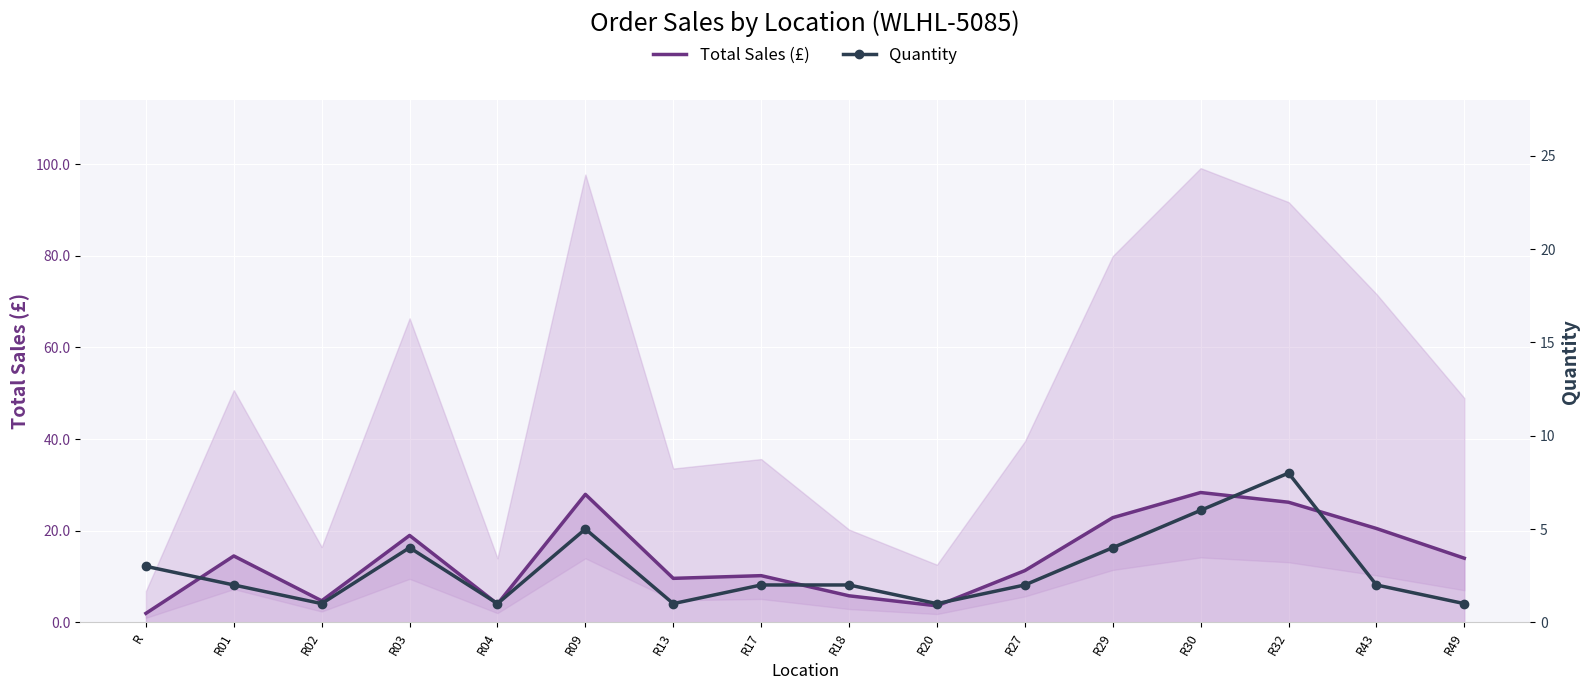

What is the label of the 6th point from the left?

R09